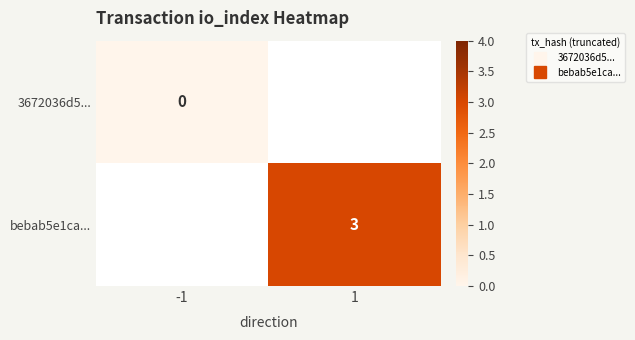

Rank the series by their maximum value, from lowest to highest.

3672036d5..., bebab5e1ca...